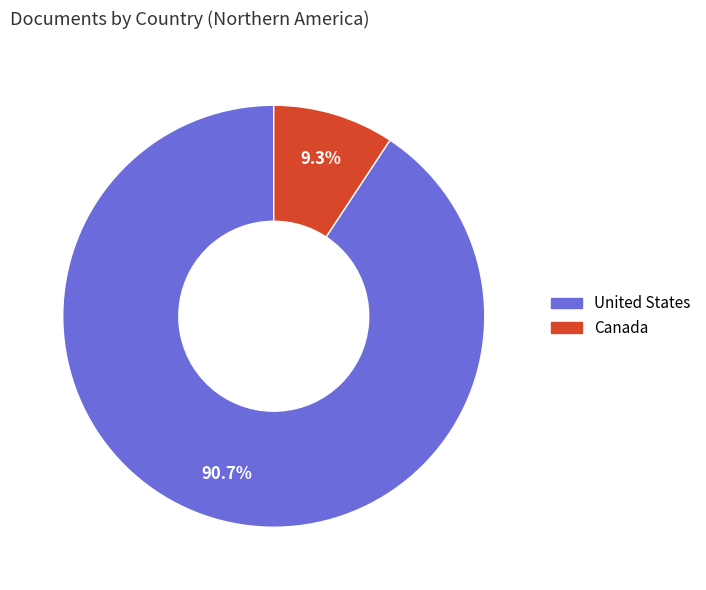

Rank the categories by value from highest to lowest.

United States, Canada